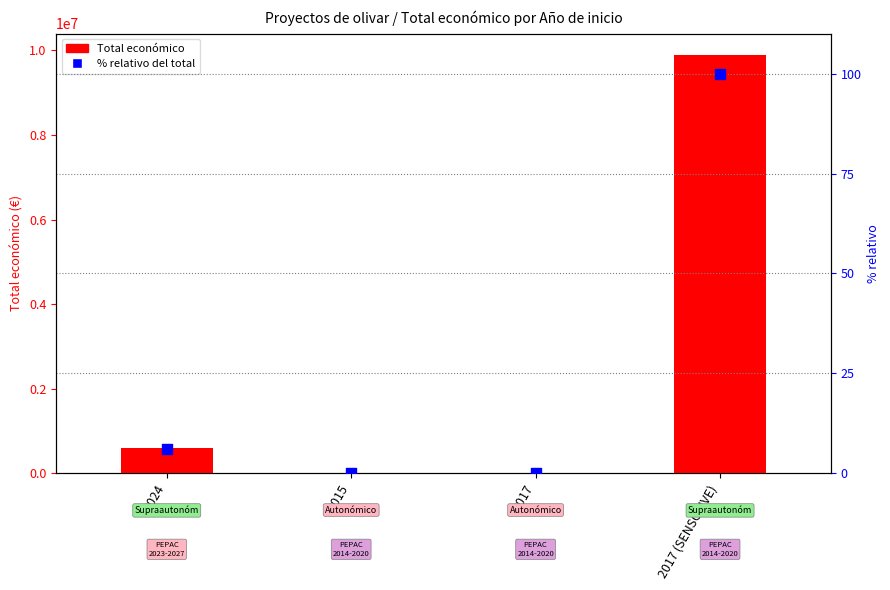

Which series reaches the maximum Y coordinate?

Total económico